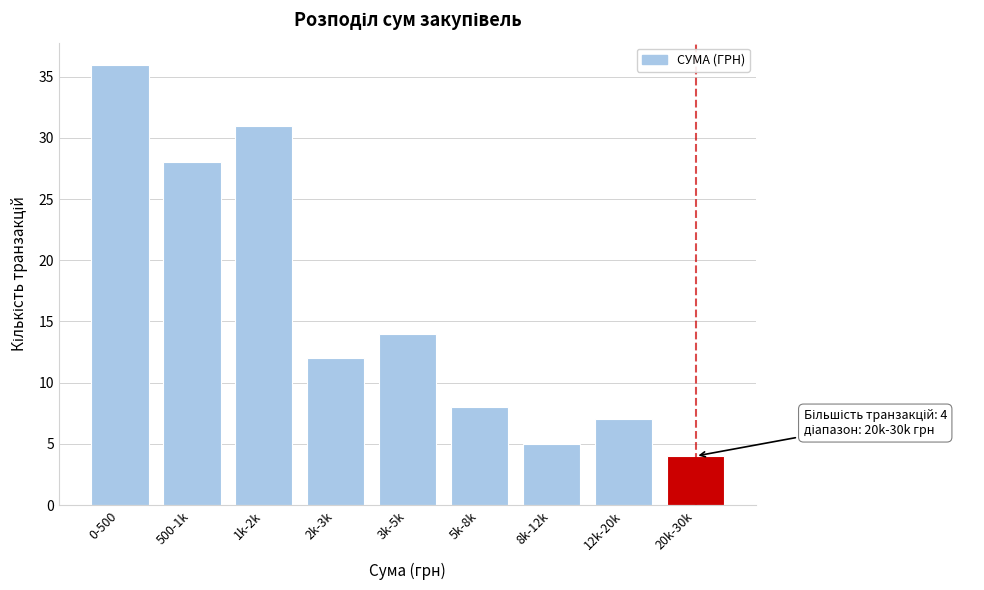

Reading left to right, list all the values displayed in this chart.

0-500=36	500-1k=28	1k-2k=31	2k-3k=12	3k-5k=14	5k-8k=8	8k-12k=5	12k-20k=7	20k-30k=4